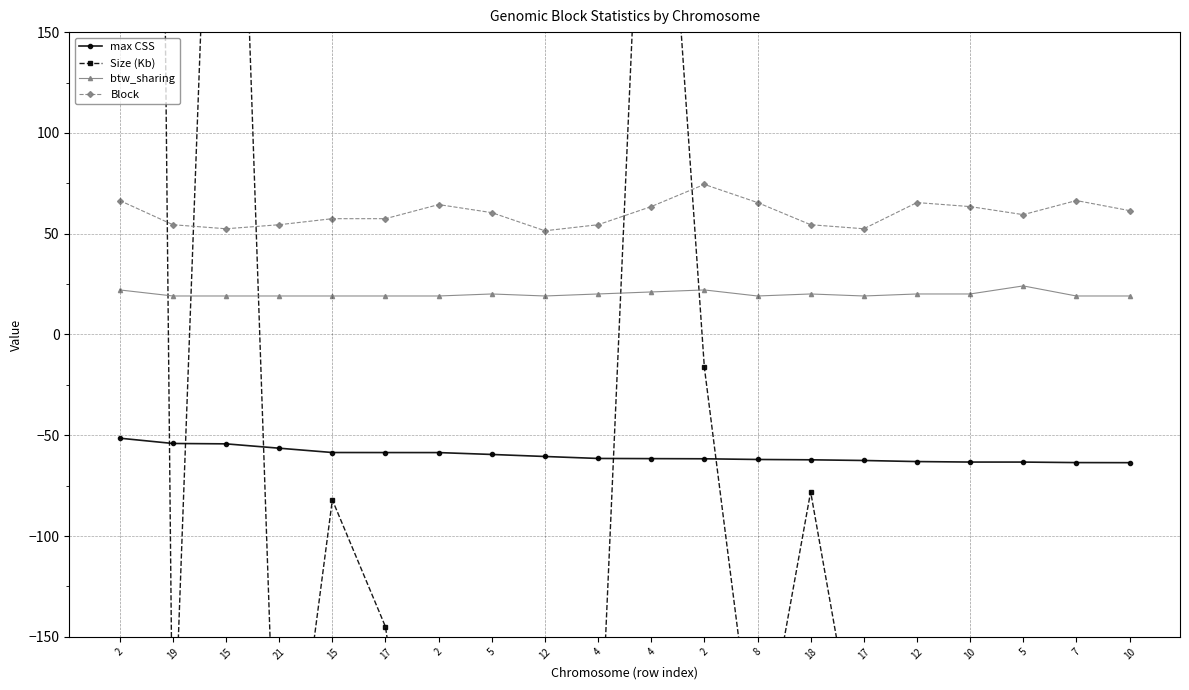

What is the total value across all series at 17?

-127.0